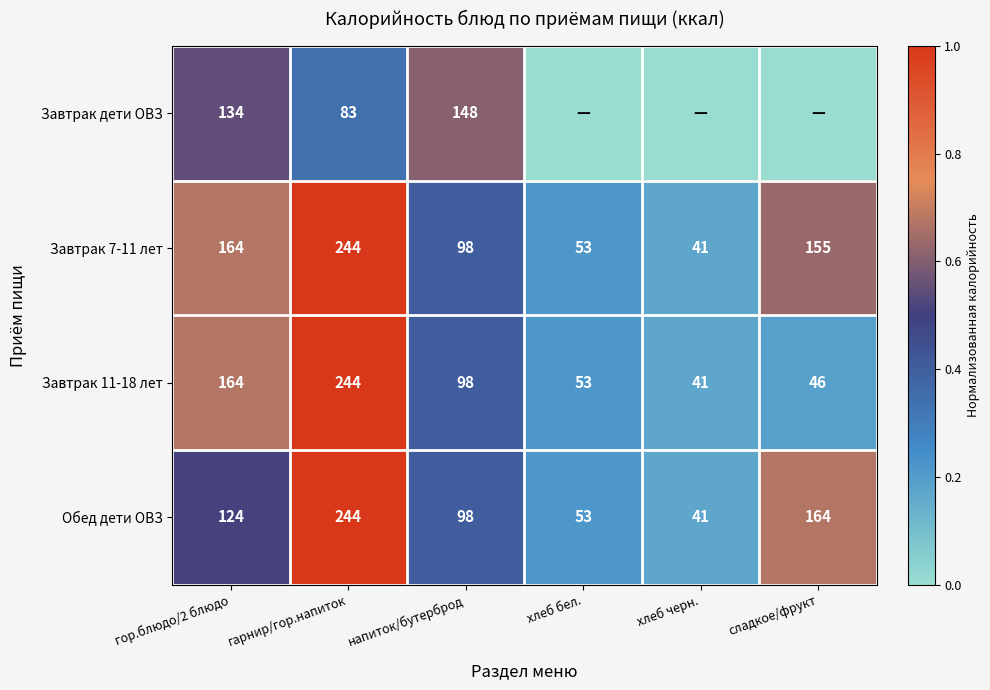

The Завтрак 7-11 лет series shows 29 at напиток/бутерброд. True or false?

False